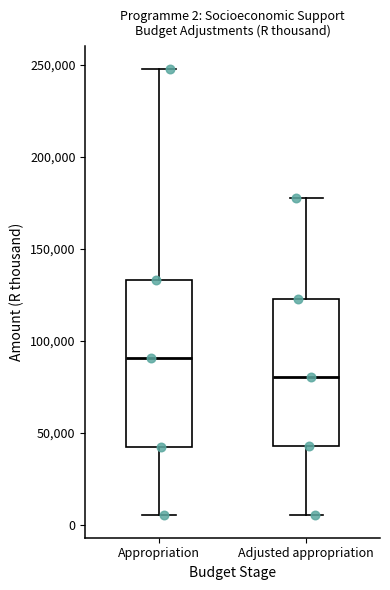

Which box has the highest median line?

Appropriation